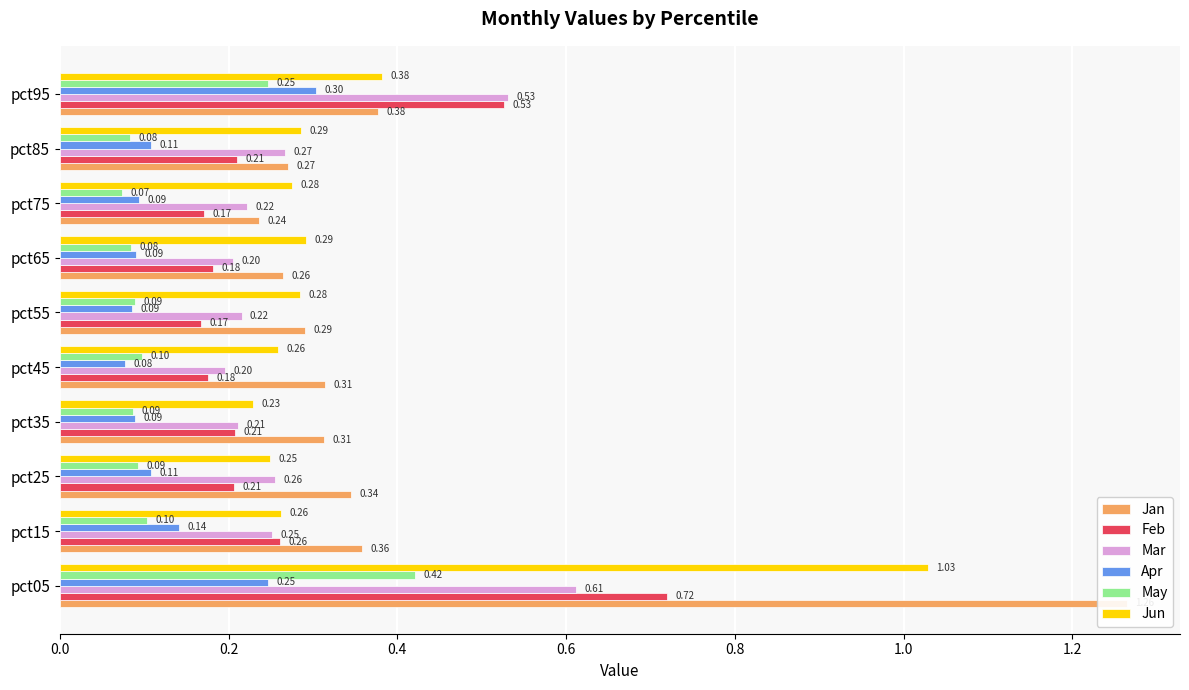

Count the number of data series in this chart.

6